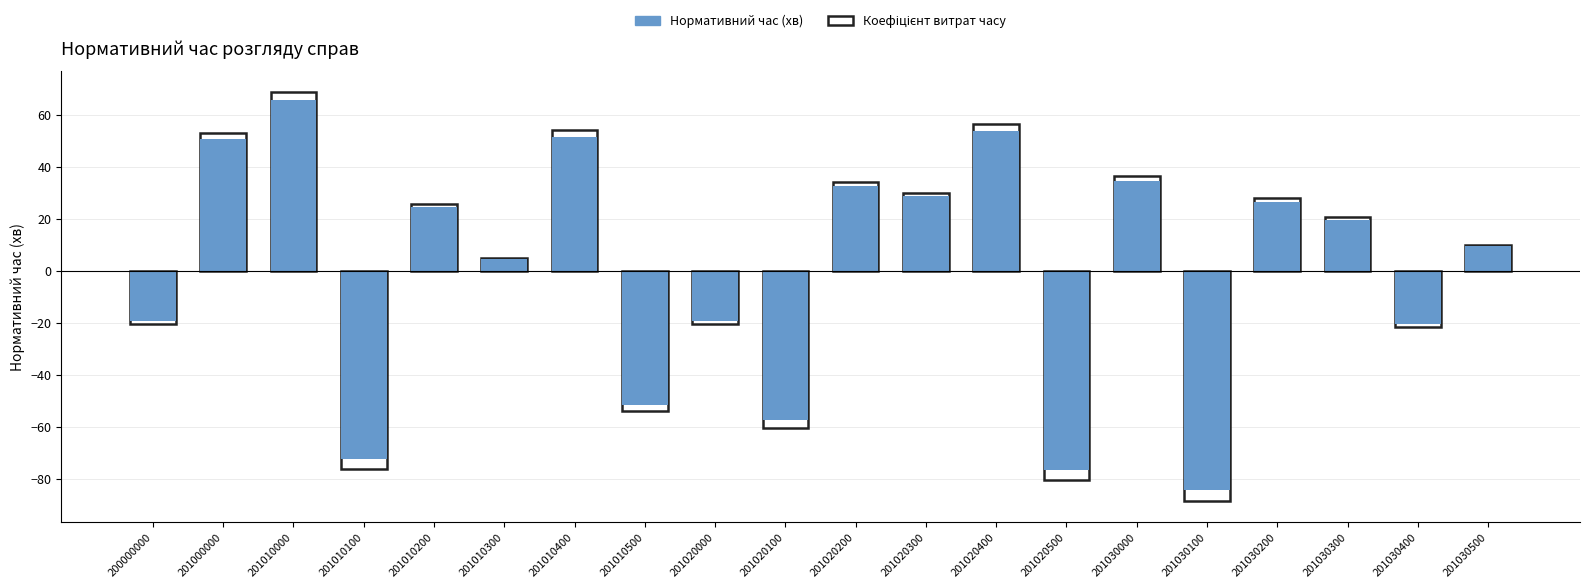

At which category does the chart reach its peak across all series?

201010000